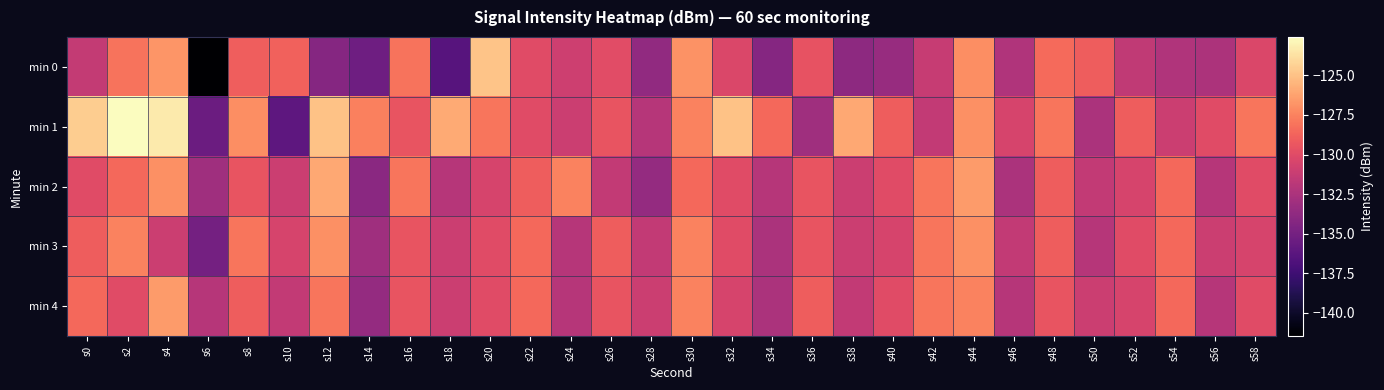

Reading left to right, list all the values displayed in this chart.

min 0: s0=-131.4	s2=-128.1	s4=-126.7	s6=-141.5	s8=-129.0	s10=-128.8	s12=-134.2	s14=-135.3	s16=-128.1	s18=-136.4	s20=-124.9	s22=-130.0	s24=-131.0	s26=-129.9	s28=-133.7	s30=-126.9	s32=-130.3	s34=-134.2	s36=-129.5	s38=-133.9	s40=-133.4	s42=-131.2	s44=-127.0	s46=-132.3	s48=-128.4	s50=-129.0	s52=-131.6	s54=-132.3	s56=-132.5	s58=-130.3
min 1: s0=-124.5	s2=-122.6	s4=-123.3	s6=-135.5	s8=-127.1	s10=-136.0	s12=-124.9	s14=-127.6	s16=-129.5	s18=-125.9	s20=-128.0	s22=-130.0	s24=-131.0	s26=-129.5	s28=-132.0	s30=-127.5	s32=-125.0	s34=-128.5	s36=-133.0	s38=-126.0	s40=-129.0	s42=-131.5	s44=-127.0	s46=-130.5	s48=-128.0	s50=-132.5	s52=-129.0	s54=-131.0	s56=-130.0	s58=-128.0
min 2: s0=-130.0	s2=-128.5	s4=-127.0	s6=-133.0	s8=-129.5	s10=-131.0	s12=-126.0	s14=-134.0	s16=-128.0	s18=-132.0	s20=-130.5	s22=-129.0	s24=-127.5	s26=-131.5	s28=-133.5	s30=-128.5	s32=-130.0	s34=-132.0	s36=-129.5	s38=-131.0	s40=-130.0	s42=-128.0	s44=-126.5	s46=-132.5	s48=-129.0	s50=-131.5	s52=-130.5	s54=-128.5	s56=-132.0	s58=-130.0
min 3: s0=-129.0	s2=-127.5	s4=-131.0	s6=-135.0	s8=-128.0	s10=-130.5	s12=-127.0	s14=-133.0	s16=-129.5	s18=-131.0	s20=-130.0	s22=-128.5	s24=-132.0	s26=-129.0	s28=-131.5	s30=-127.5	s32=-130.0	s34=-132.5	s36=-129.5	s38=-131.0	s40=-130.5	s42=-128.0	s44=-127.0	s46=-131.5	s48=-129.0	s50=-132.0	s52=-130.0	s54=-128.5	s56=-131.0	s58=-130.5
min 4: s0=-128.5	s2=-130.0	s4=-126.5	s6=-132.0	s8=-129.0	s10=-131.5	s12=-128.0	s14=-133.5	s16=-129.5	s18=-131.0	s20=-130.0	s22=-128.5	s24=-132.0	s26=-129.5	s28=-131.0	s30=-127.5	s32=-130.5	s34=-132.5	s36=-129.0	s38=-131.5	s40=-130.0	s42=-128.0	s44=-127.5	s46=-132.0	s48=-129.5	s50=-131.0	s52=-130.5	s54=-128.5	s56=-132.0	s58=-130.0